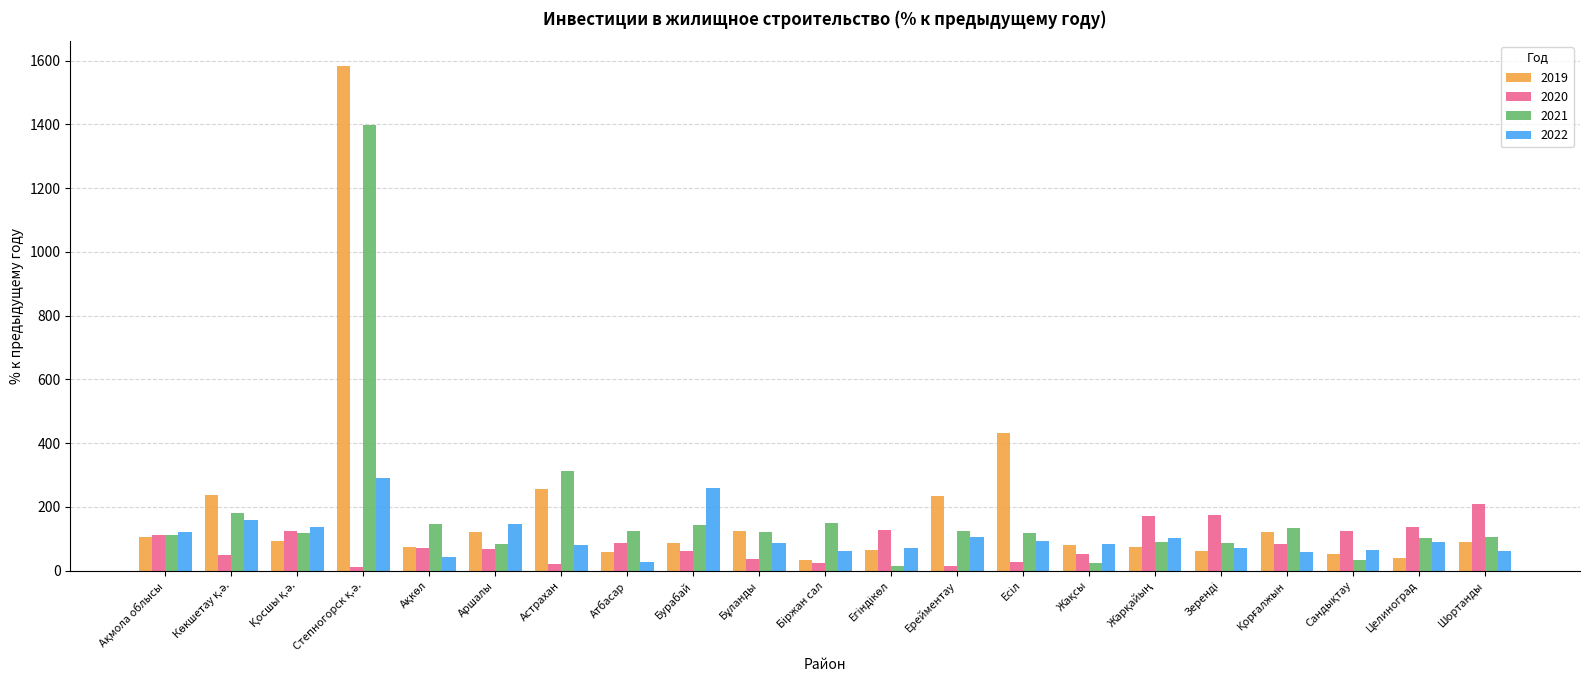

Which series has the largest range (max minus min)?

2019